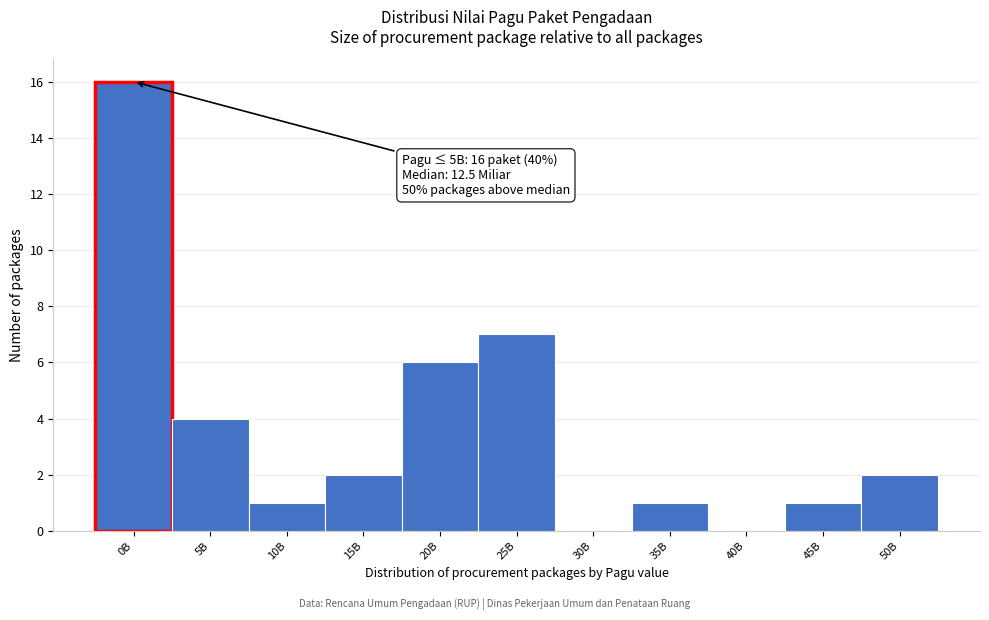

Reading left to right, transcribe all the data shown in this chart.

0B=16	5B=4	10B=1	15B=2	20B=6	25B=7	30B=0	35B=1	40B=0	45B=1	50B=2